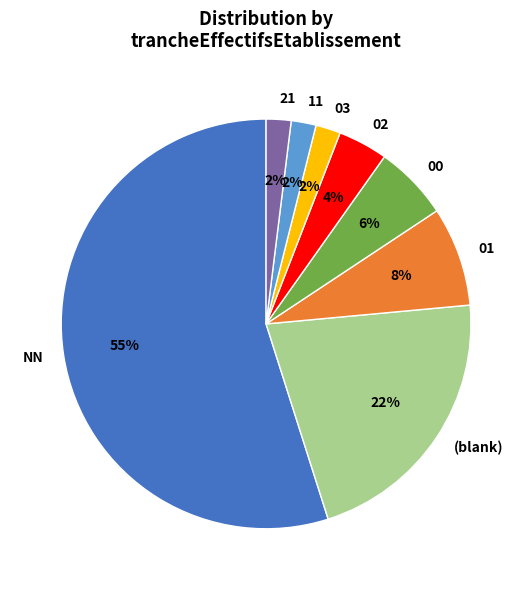

How many slices are in this pie chart?

8